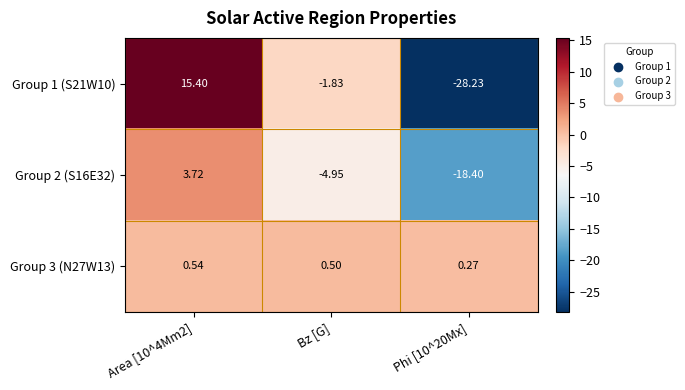

What is the spread (max minus min) of values at Phi [10^20Mx]?

28.5